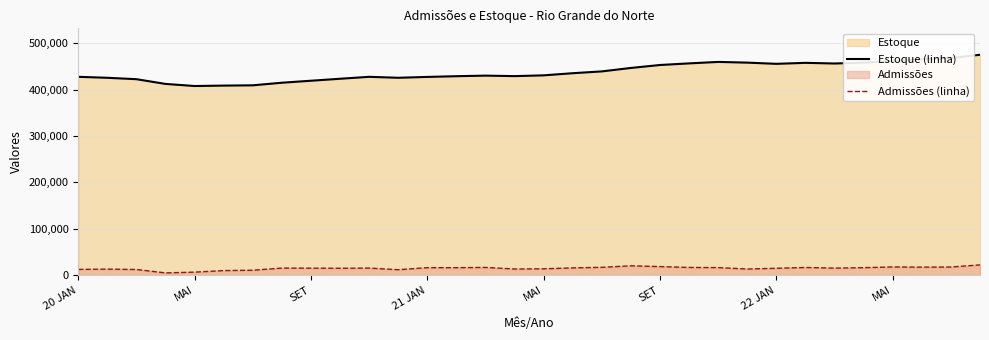

List the series in order of their peak value, highest first.

Estoque (linha), Admissões (linha)